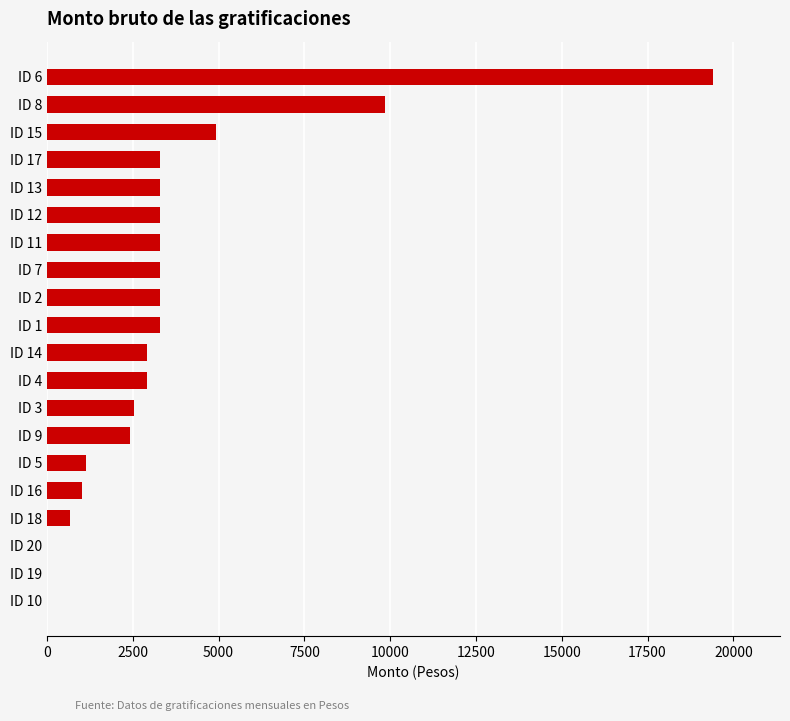

Are the bars horizontal?

Yes